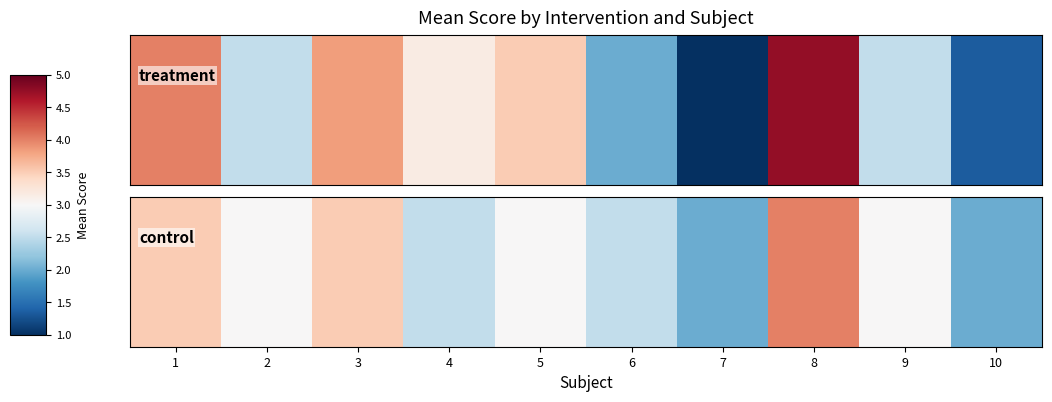

The chart shows a value of 2.5 at 6. True or false?

True